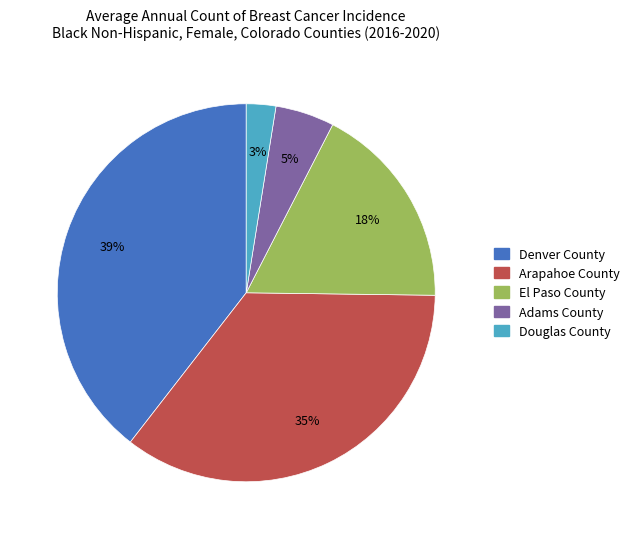

How many slices are in this pie chart?

5